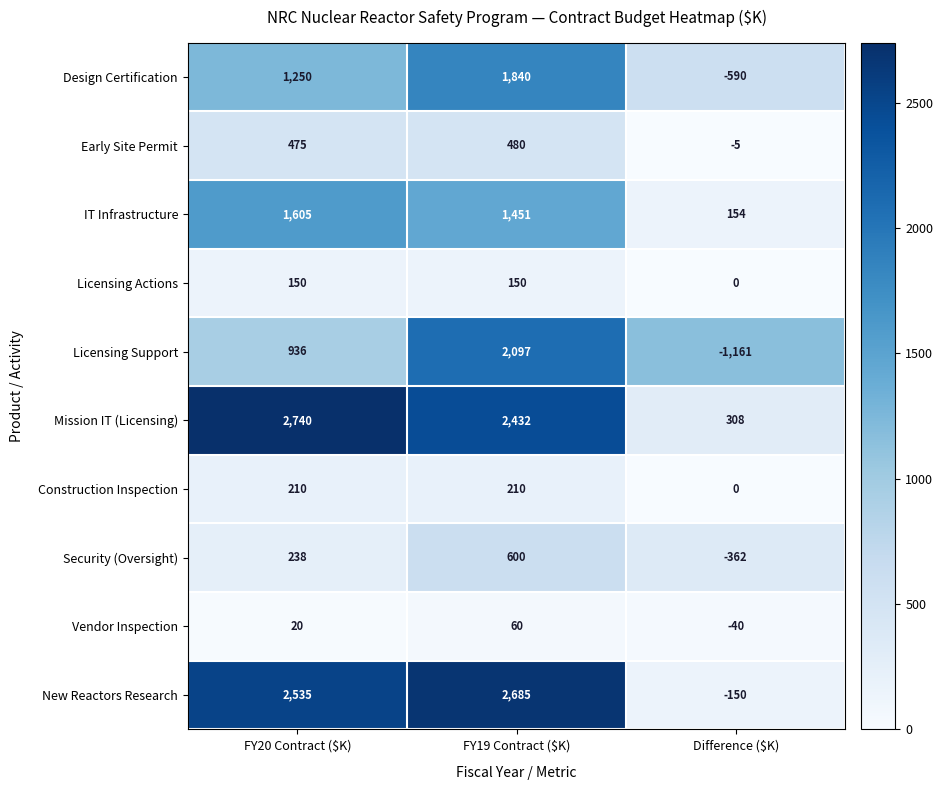

The IT Infrastructure series shows 1605 at FY20 Contract ($K). True or false?

True